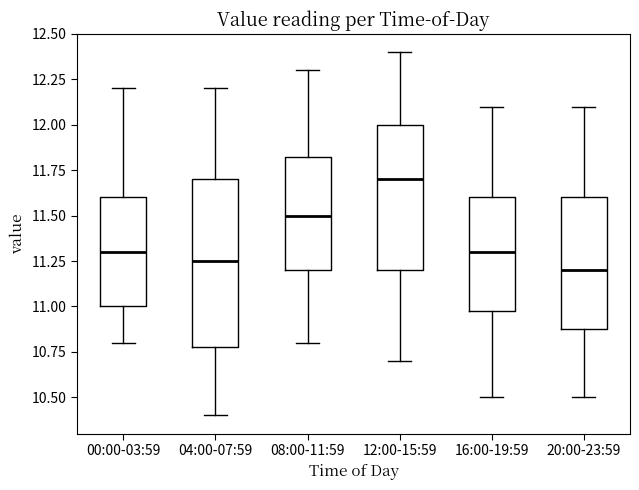

Reading left to right, transcribe this box plot: for each box, give where its median line is, the range the box spans, and where its two whiskers end, as read against the y-axis. The values are not printed on the chart, so give them approximately, as read against the axis.

00:00-03:59: median 11.30, box 11.00 to 11.60, whiskers 10.80 to 12.20
04:00-07:59: median 11.25, box 10.80 to 11.70, whiskers 10.40 to 12.20
08:00-11:59: median 11.50, box 11.20 to 11.85, whiskers 10.80 to 12.30
12:00-15:59: median 11.70, box 11.20 to 12.00, whiskers 10.70 to 12.40
16:00-19:59: median 11.30, box 11.00 to 11.60, whiskers 10.50 to 12.10
20:00-23:59: median 11.20, box 10.90 to 11.60, whiskers 10.50 to 12.10